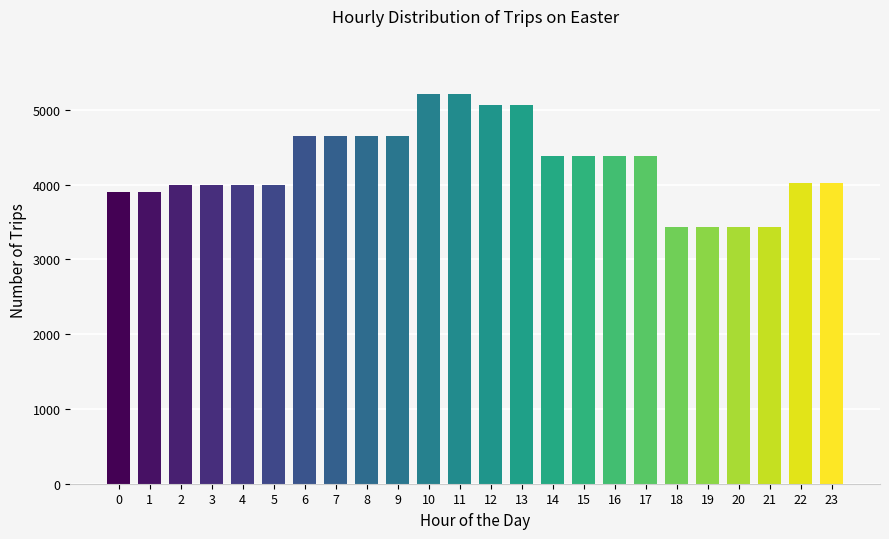

Is it true that the value at 5 is 2007?

False